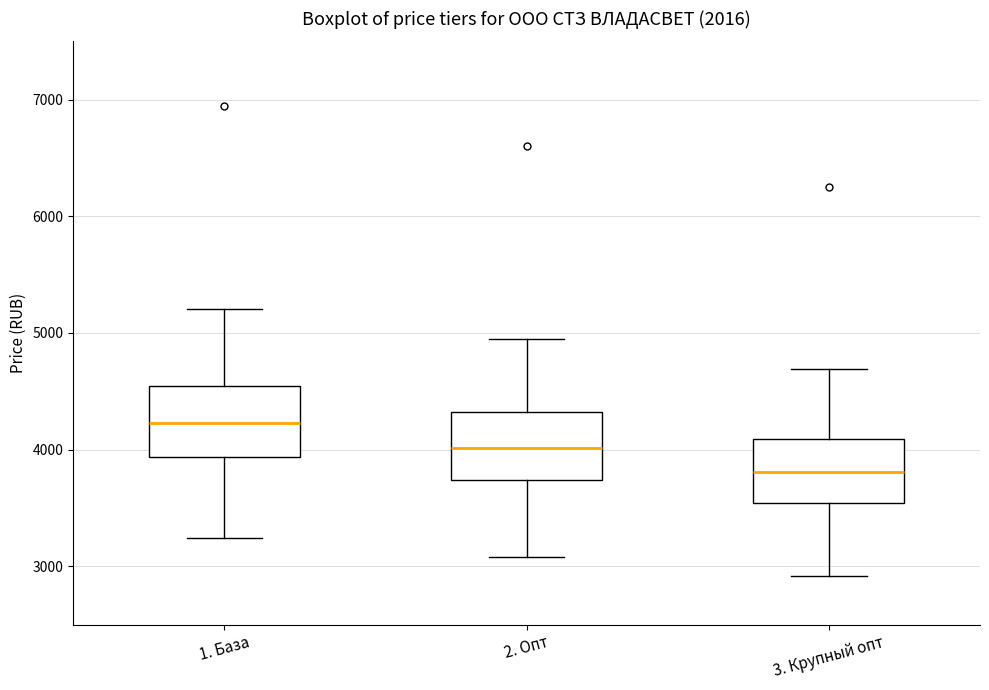

Reading left to right, transcribe this box plot: for each box, give where its median line is, the range the box spans, and where its two whiskers end, as read against the y-axis. The values are not printed on the chart, so give them approximately, as read against the axis.

1. База: median 4200, box 3900 to 4500, whiskers 3200 to 5200
2. Опт: median 4000, box 3700 to 4300, whiskers 3100 to 4900
3. Крупный опт: median 3800, box 3500 to 4100, whiskers 2900 to 4700